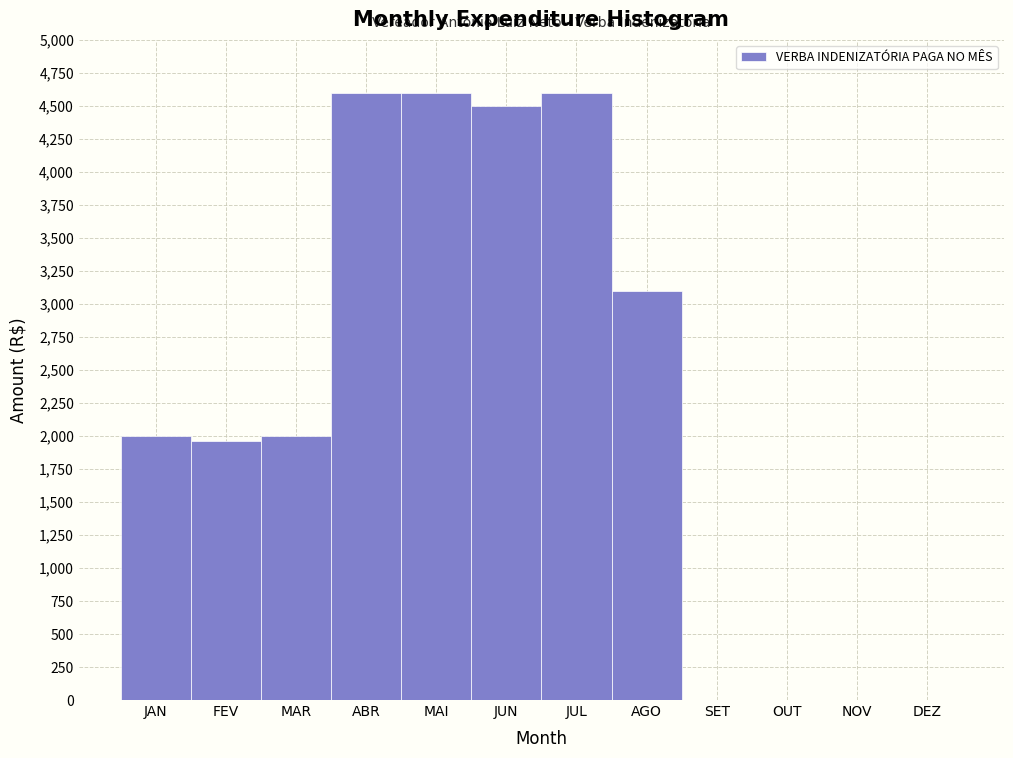

Reading left to right, list all the values displayed in this chart.

JAN=2000	FEV=1960	MAR=2000	ABR=4600	MAI=4600	JUN=4500	JUL=4600	AGO=3100	SET=0	OUT=0	NOV=0	DEZ=0